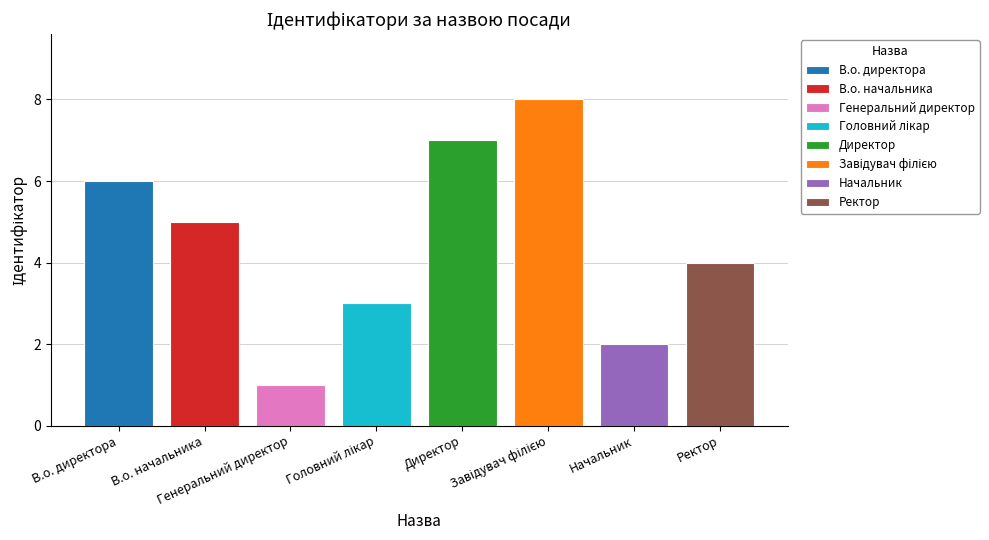

Which has a higher value, Начальник or В.о. начальника?

В.о. начальника